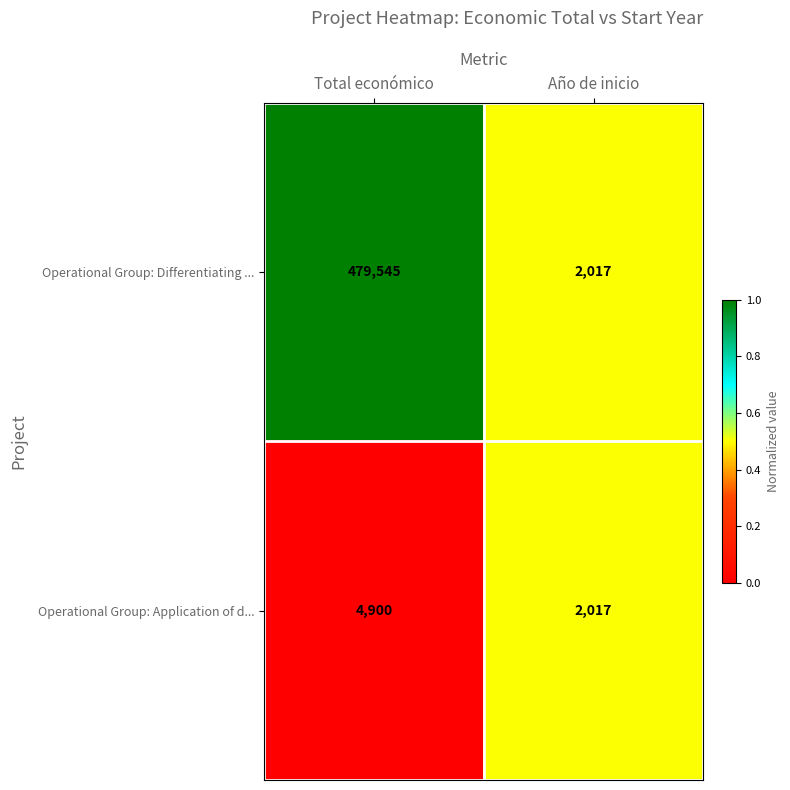

The Operational Group: Differentiating ... series shows 479545 at Total económico. True or false?

True